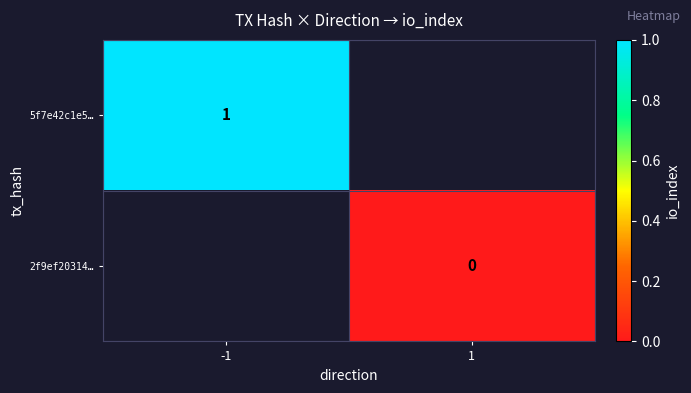

Is the value of 5f7e42c1e5… at -1 greater than the value of 2f9ef20314… at 1?

Yes